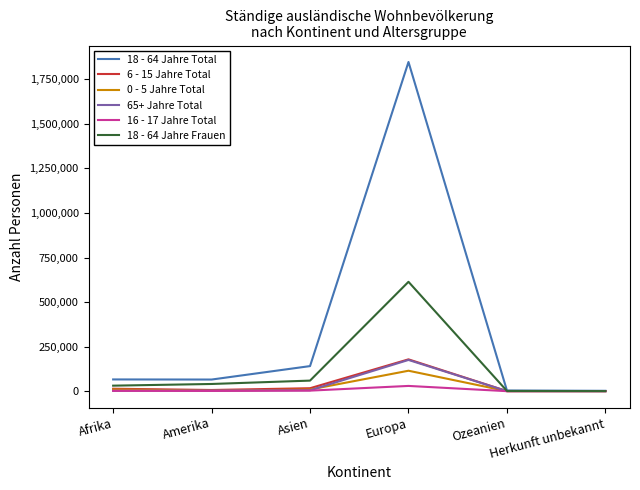

Which series has the widest spread of values?

18 - 64 Jahre Total